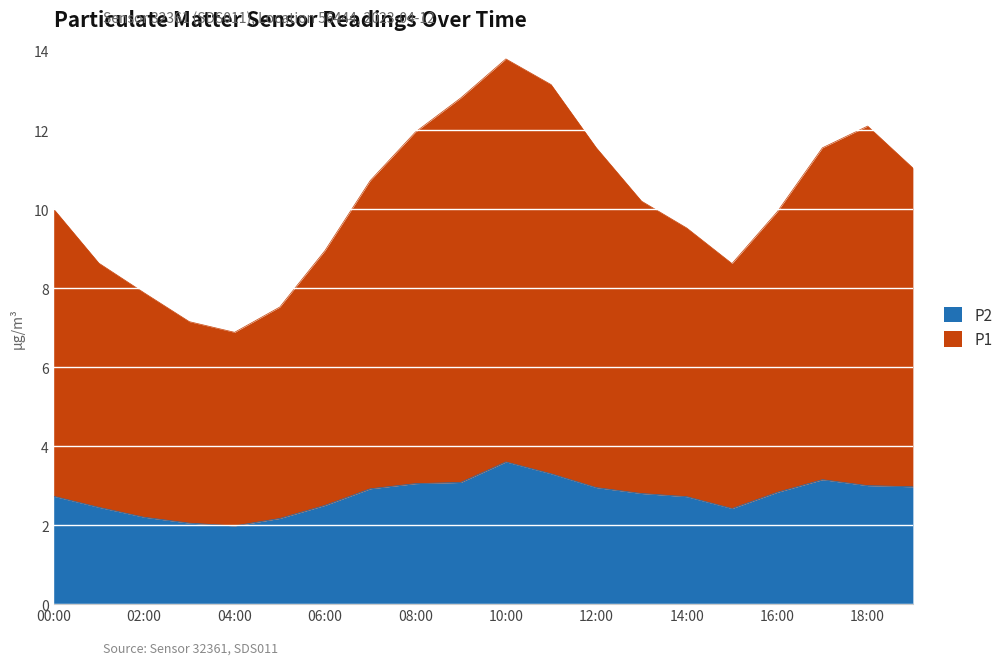

The value of P2 at 02:00 is 1.3. True or false?

False